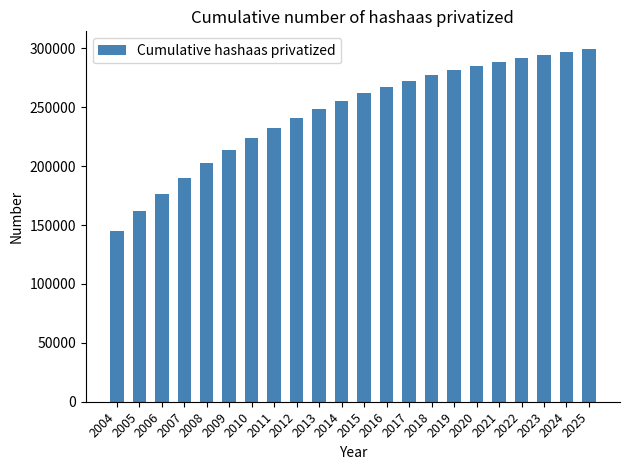

What is the sum of the values at 2008 and 2016?

469579.6